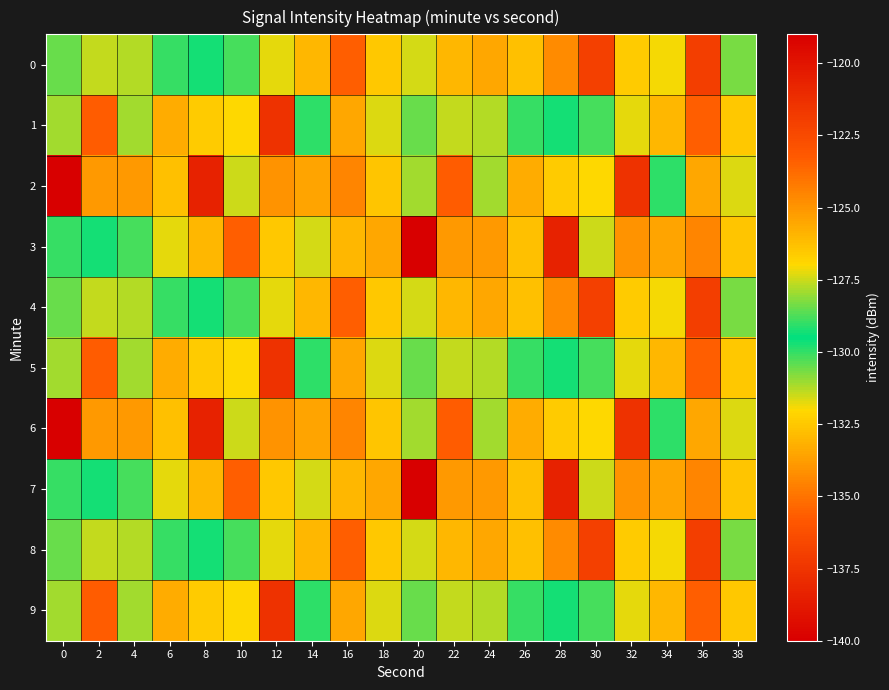

Reading left to right, extract all data points from this chart.

0: 0=-128.5	2=-131.4	4=-127.7	6=-130.0	8=-129.7	10=-130.2	12=-127.2	14=-132.9	16=-123.4	18=-132.5	20=-131.6	22=-133.0	24=-125.5	26=-126.3	28=-124.7	30=-136.9	32=-126.6	34=-131.9	36=-122.0	38=-128.3
1: 0=-127.9	2=-135.7	4=-131.1	6=-125.7	8=-126.6	10=-127.0	12=-121.4	14=-130.0	16=-125.5	18=-127.3	20=-128.5	22=-131.4	24=-127.7	26=-130.0	28=-129.7	30=-130.2	32=-127.2	34=-132.9	36=-123.4	38=-132.5
2: 0=-119.0	2=-133.9	4=-125.1	6=-132.7	8=-138.3	10=-127.5	12=-124.9	14=-133.6	16=-124.5	18=-132.5	20=-127.9	22=-135.7	24=-131.1	26=-125.7	28=-126.6	30=-127.0	32=-121.4	34=-130.0	36=-125.5	38=-127.3
3: 0=-130.0	2=-129.7	4=-130.2	6=-127.2	8=-132.9	10=-123.4	12=-132.5	14=-131.6	16=-133.0	18=-125.5	20=-119.0	22=-133.9	24=-125.1	26=-132.7	28=-138.3	30=-127.5	32=-124.9	34=-133.6	36=-124.5	38=-132.5
4: 0=-128.5	2=-131.4	4=-127.7	6=-130.0	8=-129.7	10=-130.2	12=-127.2	14=-132.9	16=-123.4	18=-132.5	20=-131.6	22=-133.0	24=-125.5	26=-126.3	28=-124.7	30=-136.9	32=-126.6	34=-131.9	36=-122.0	38=-128.3
5: 0=-127.9	2=-135.7	4=-131.1	6=-125.7	8=-126.6	10=-127.0	12=-121.4	14=-130.0	16=-125.5	18=-127.3	20=-128.5	22=-131.4	24=-127.7	26=-130.0	28=-129.7	30=-130.2	32=-127.2	34=-132.9	36=-123.4	38=-132.5
6: 0=-119.0	2=-133.9	4=-125.1	6=-132.7	8=-138.3	10=-127.5	12=-124.9	14=-133.6	16=-124.5	18=-132.5	20=-127.9	22=-135.7	24=-131.1	26=-125.7	28=-126.6	30=-127.0	32=-121.4	34=-130.0	36=-125.5	38=-127.3
7: 0=-130.0	2=-129.7	4=-130.2	6=-127.2	8=-132.9	10=-123.4	12=-132.5	14=-131.6	16=-133.0	18=-125.5	20=-119.0	22=-133.9	24=-125.1	26=-132.7	28=-138.3	30=-127.5	32=-124.9	34=-133.6	36=-124.5	38=-132.5
8: 0=-128.5	2=-131.4	4=-127.7	6=-130.0	8=-129.7	10=-130.2	12=-127.2	14=-132.9	16=-123.4	18=-132.5	20=-131.6	22=-133.0	24=-125.5	26=-126.3	28=-124.7	30=-136.9	32=-126.6	34=-131.9	36=-122.0	38=-128.3
9: 0=-127.9	2=-135.7	4=-131.1	6=-125.7	8=-126.6	10=-127.0	12=-121.4	14=-130.0	16=-125.5	18=-127.3	20=-128.5	22=-131.4	24=-127.7	26=-130.0	28=-129.7	30=-130.2	32=-127.2	34=-132.9	36=-123.4	38=-132.5